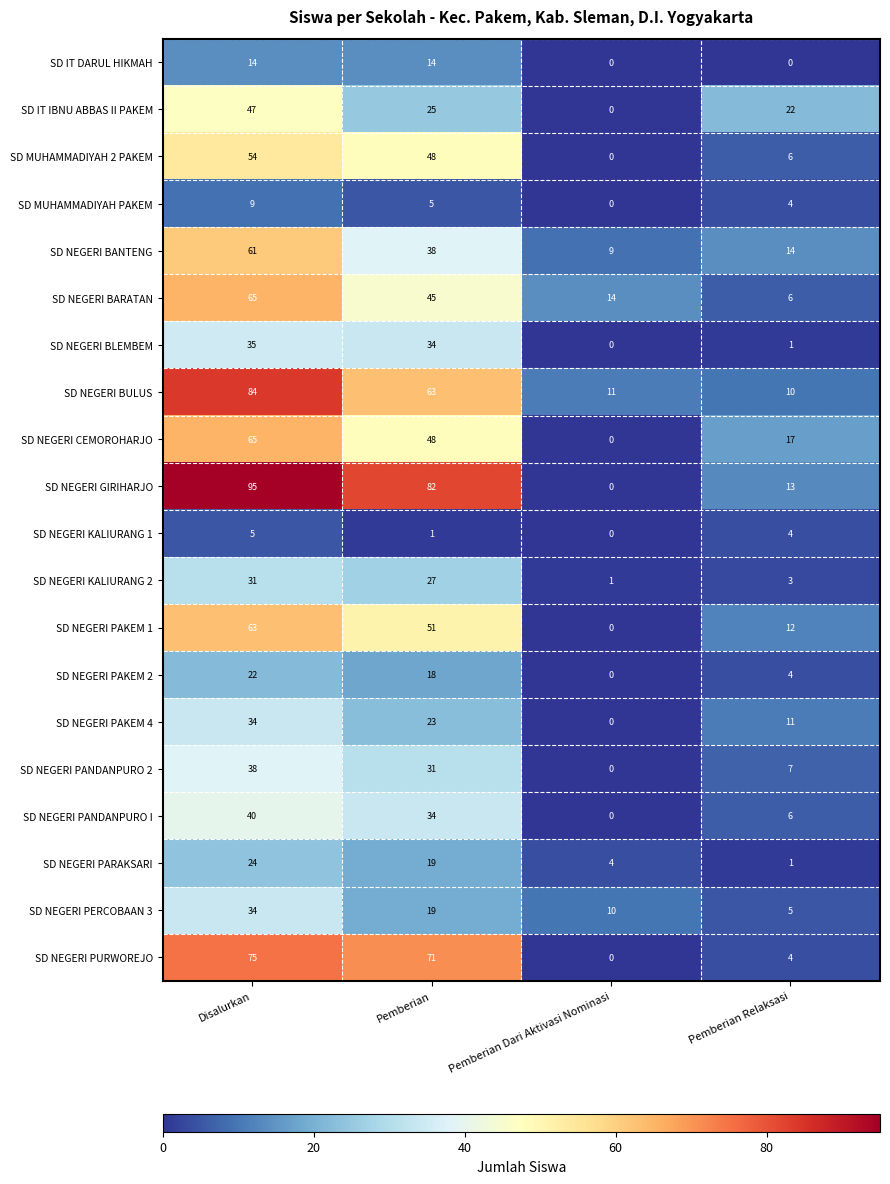

Is it true that SD MUHAMMADIYAH PAKEM equals 5 at Pemberian?

True